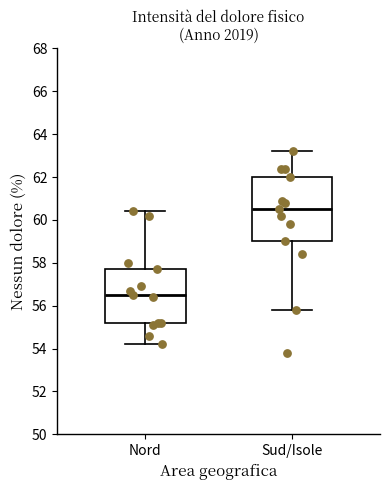

Reading left to right, transcribe this box plot: for each box, give where its median line is, the range the box spans, and where its two whiskers end, as read against the y-axis. The values are not printed on the chart, so give them approximately, as read against the axis.

Nord: median 56.6, box 55.2 to 57.8, whiskers 54.2 to 60.4
Sud/Isole: median 60.6, box 59.0 to 62.0, whiskers 55.8 to 63.2